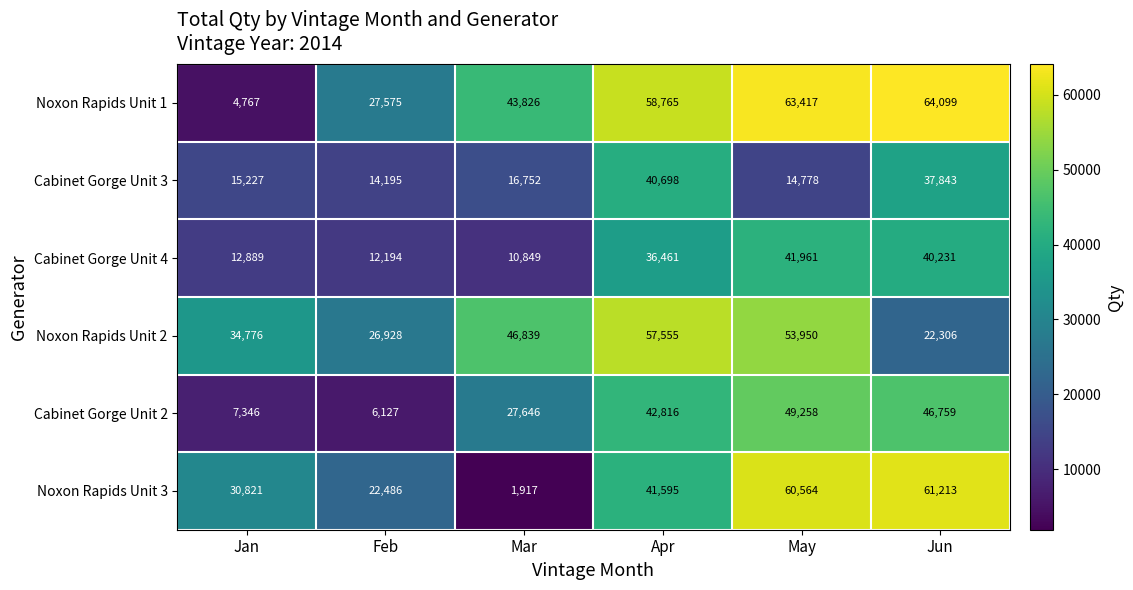

At how many categories does at least one series exceed 20589?

6